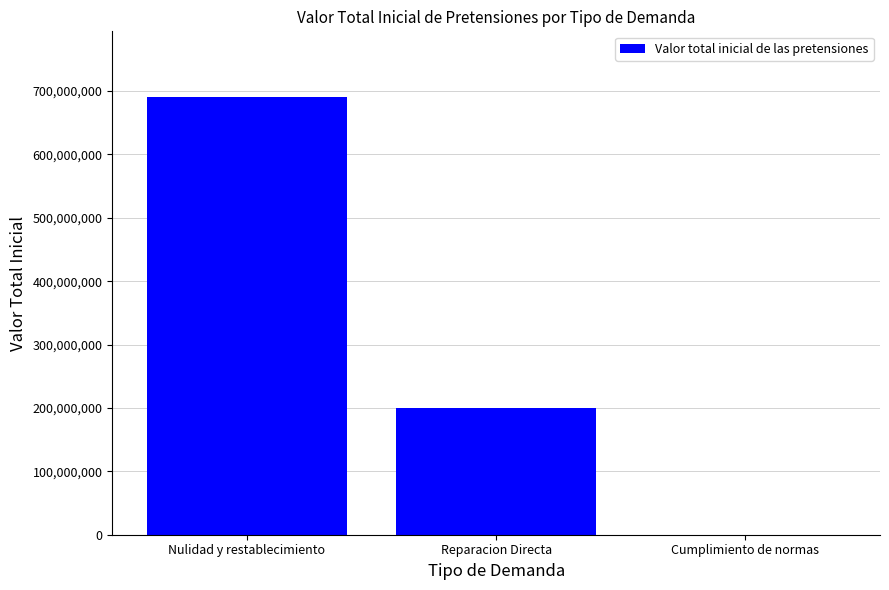

Are the bars horizontal?

No